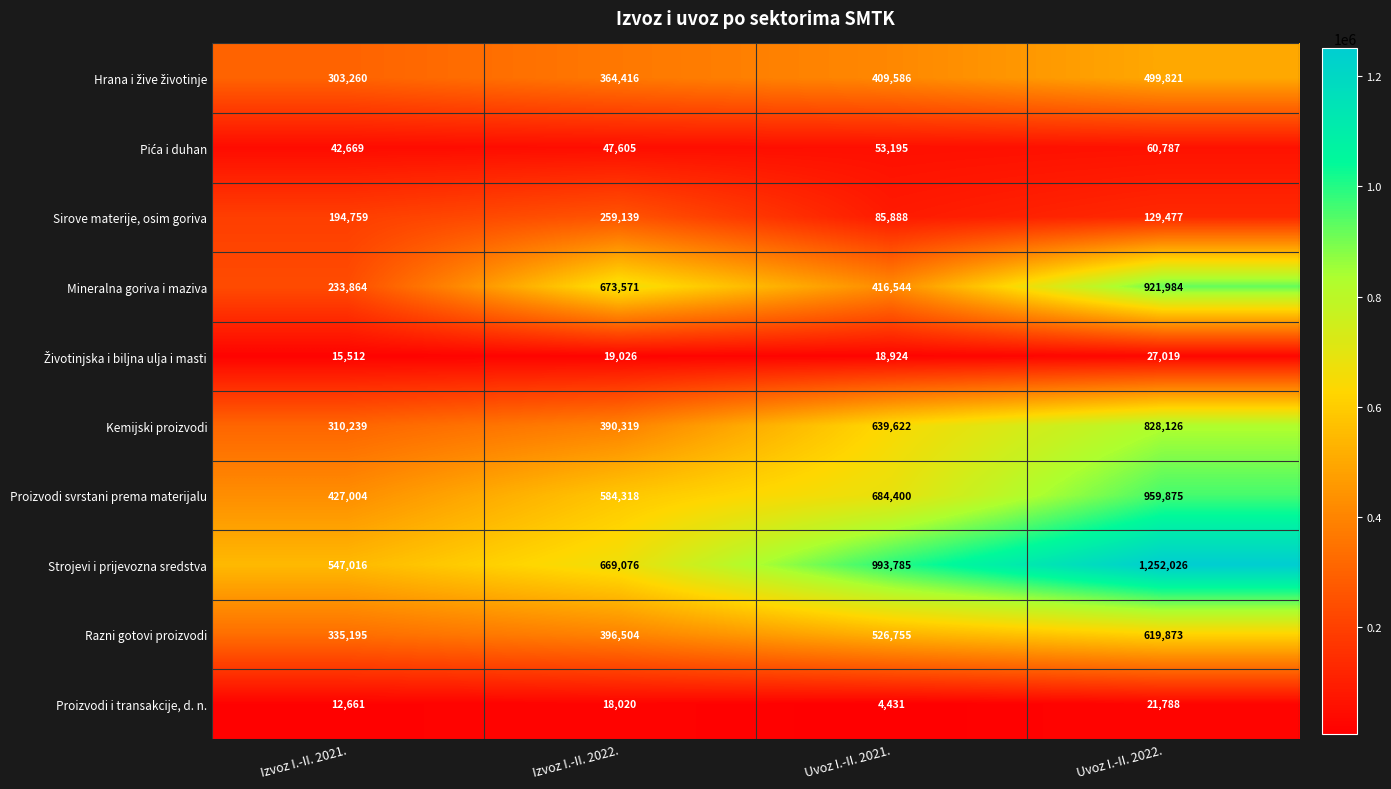

Which series changed the most between Izvoz I.-II. 2021. and Uvoz I.-II. 2022.?

Strojevi i prijevozna sredstva